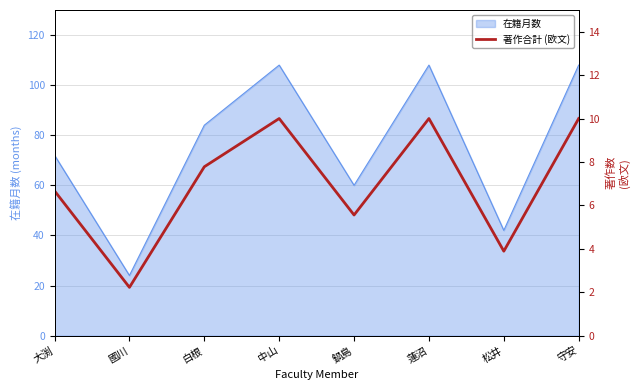

What is the difference between the second highest and second lowest values?

6.1